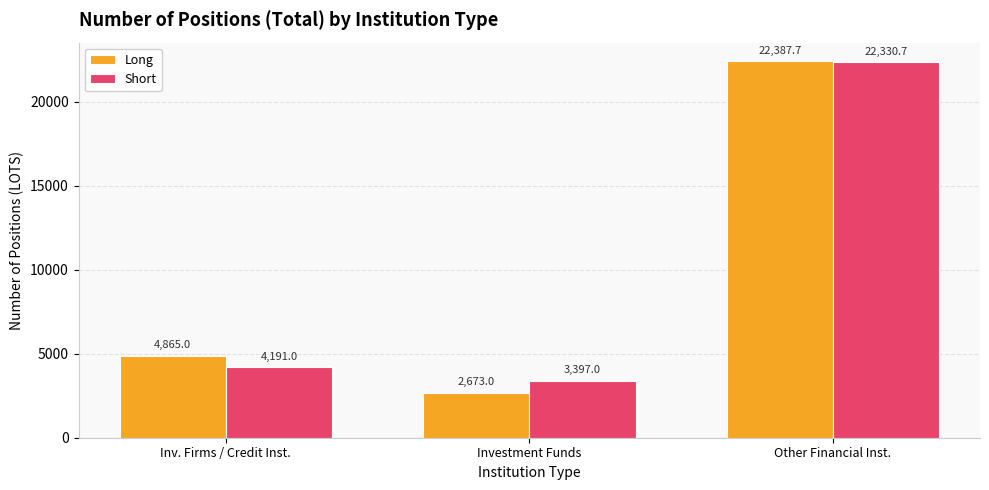

Does the chart contain any negative values?

No